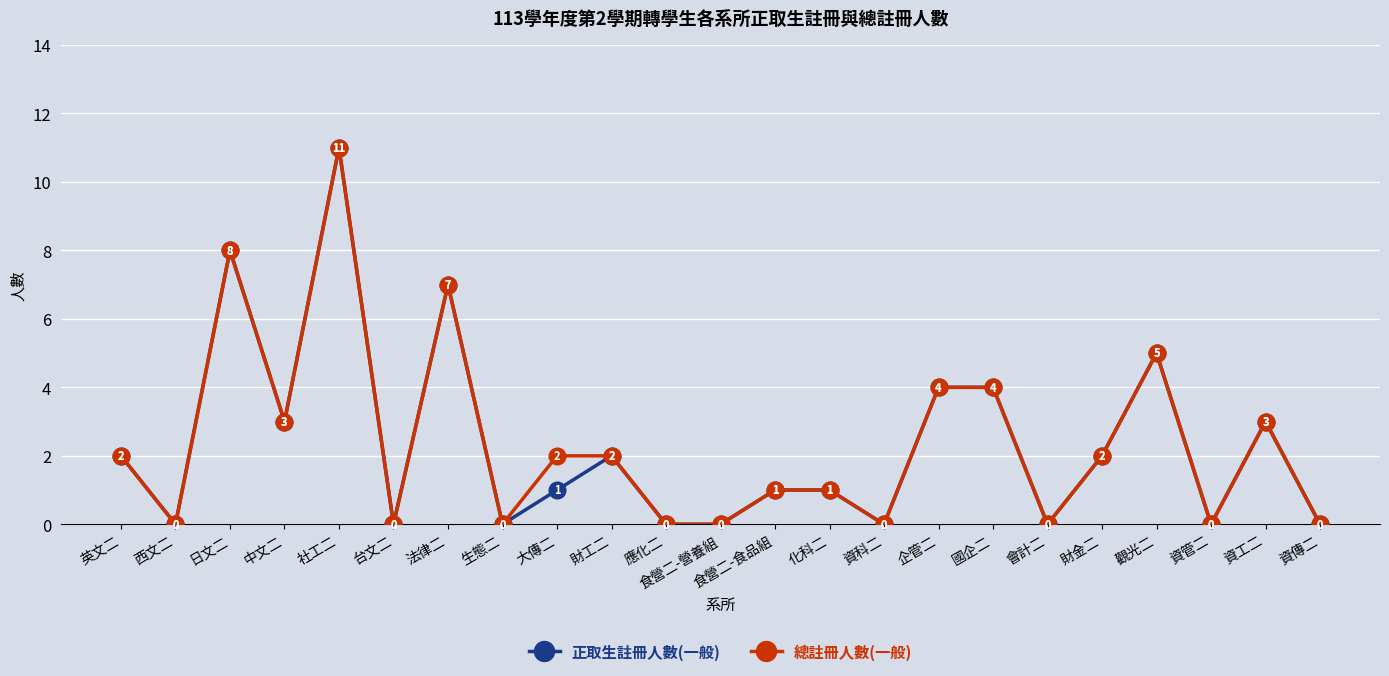

What is the greatest value displayed?

11